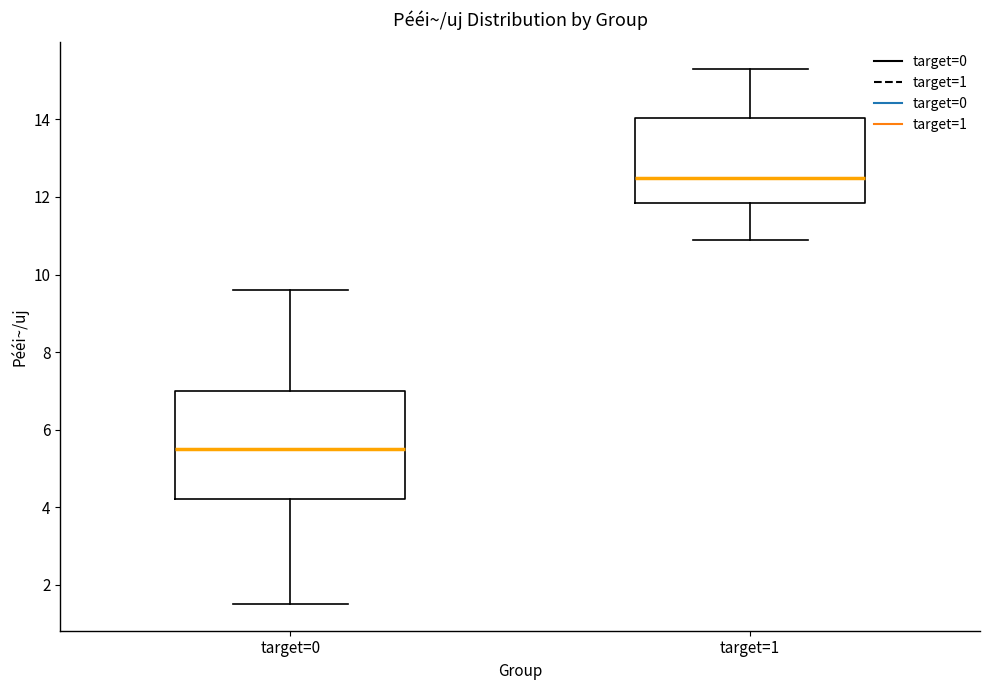

Reading left to right, read every box against the y-axis: the position of its median line, the range the box covers, and the ends of its whiskers. The values are not printed on the chart, so give them approximately, as read against the axis.

target=0: median 5.6, box 4.2 to 7.0, whiskers 1.6 to 9.6
target=1: median 12.6, box 11.8 to 14.0, whiskers 11.0 to 15.4